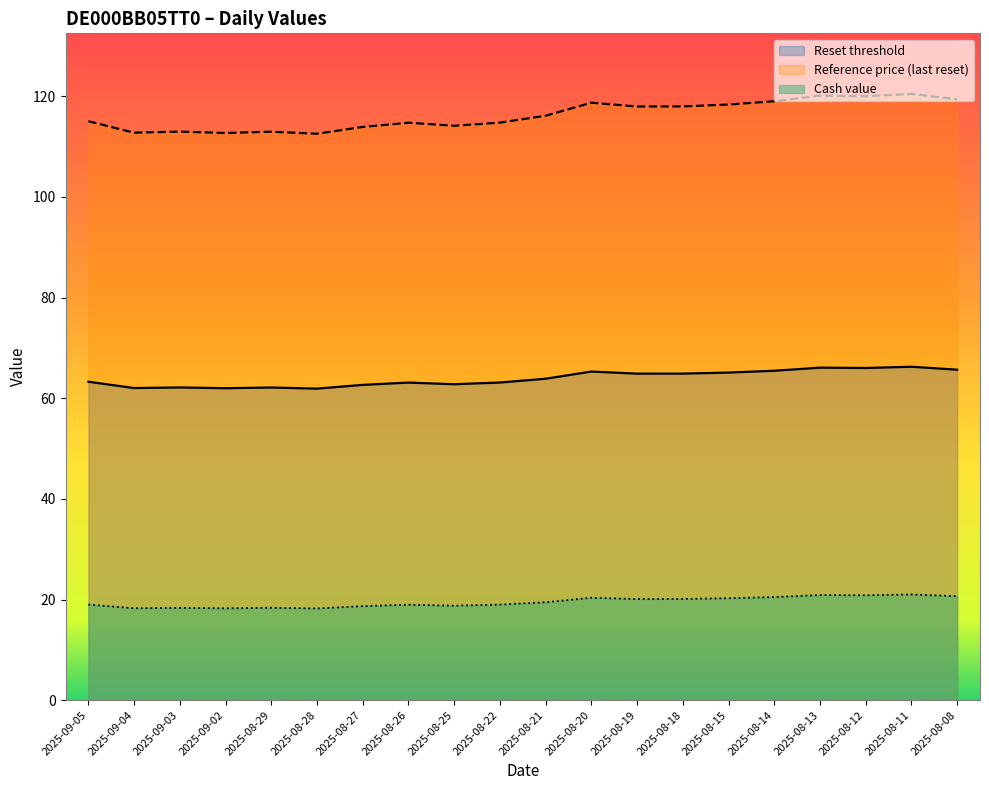

What is the spread (max minus min) of values at 2025-08-13?

99.2